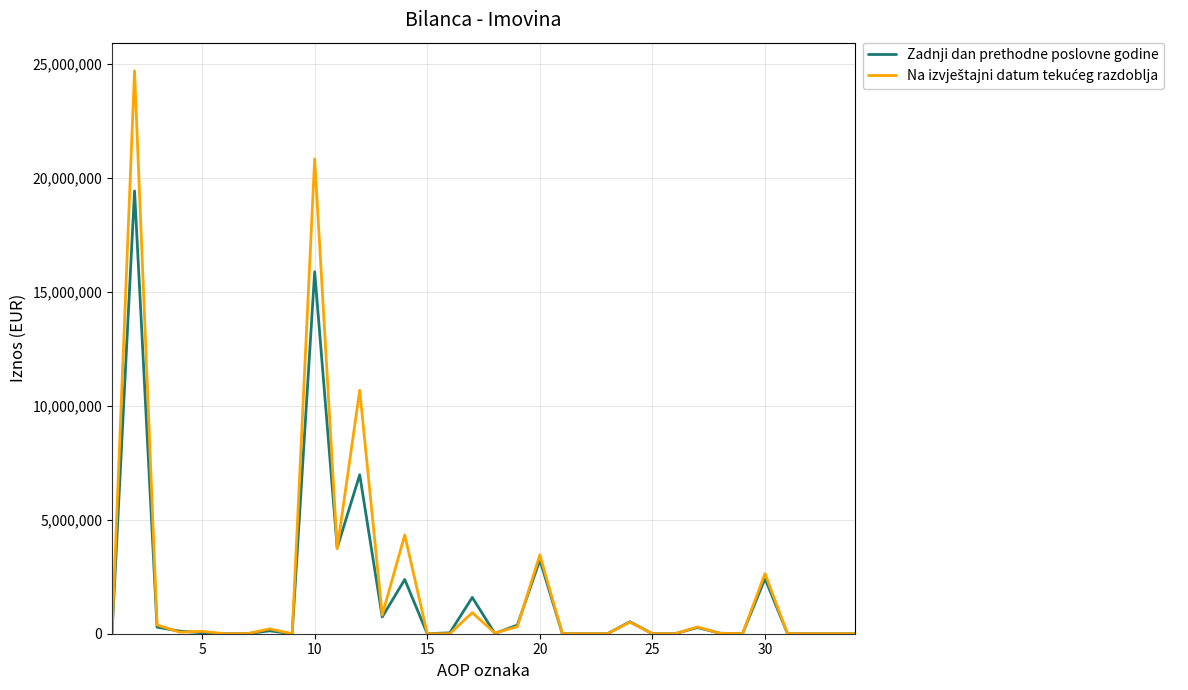

What is the maximum value for Zadnji dan prethodne poslovne godine?

19413785